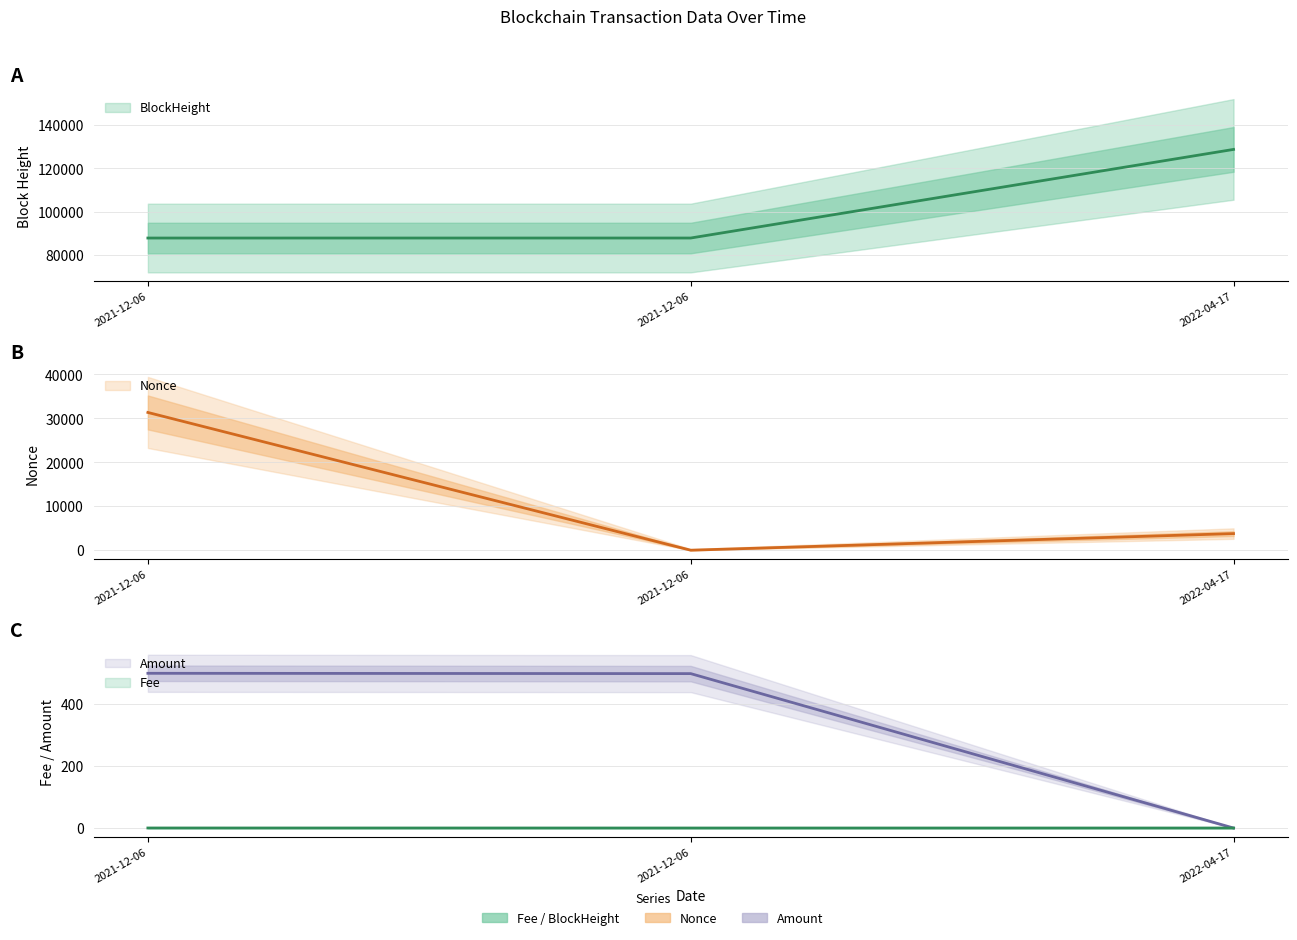

How many categories are shown in the chart?

3